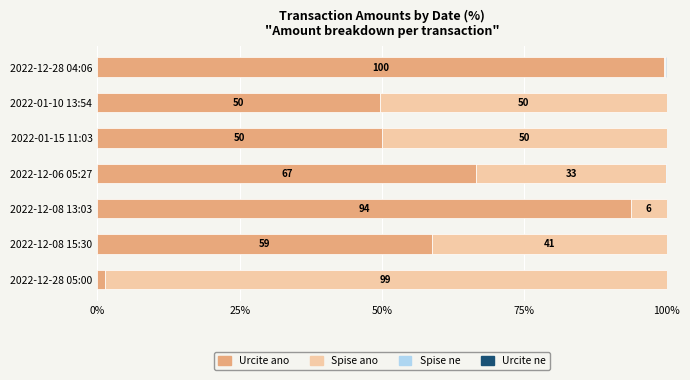

How many data points does each series have?

7